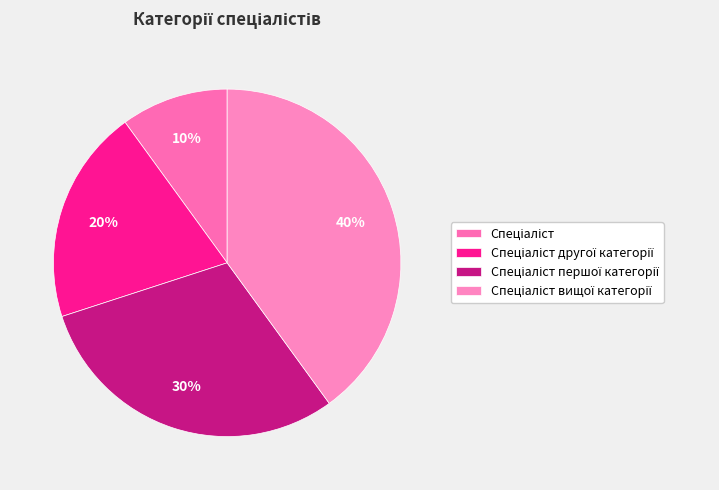

How many segments does this pie chart have?

4